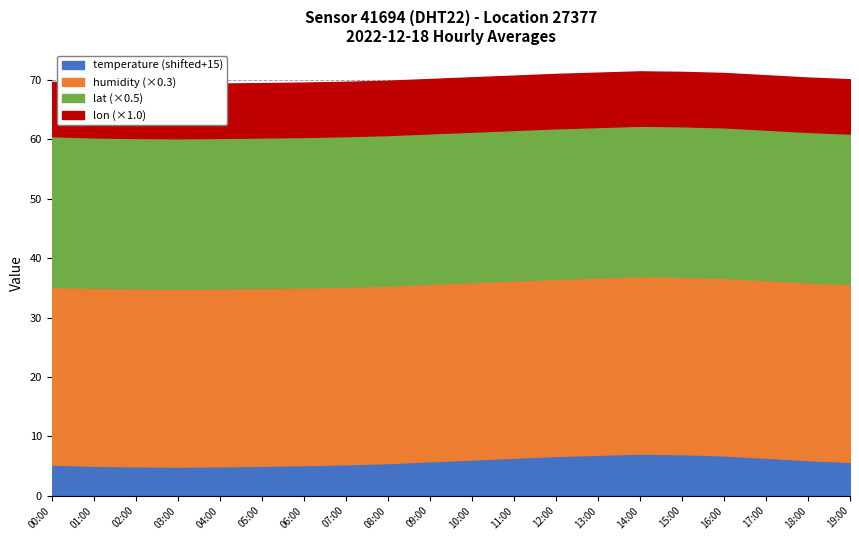

How many values in the temperature series are below -9?

11